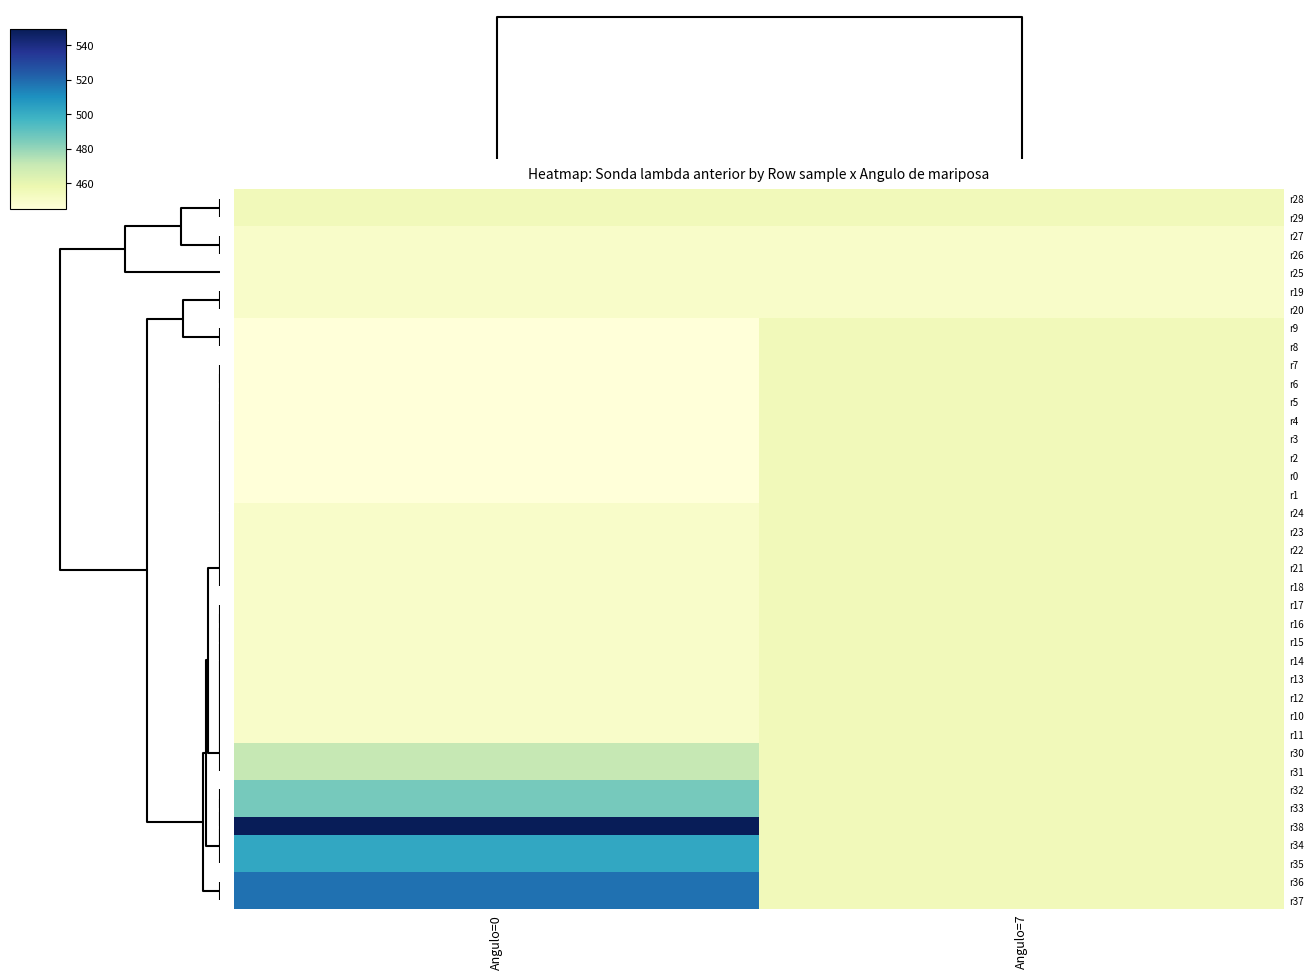

Reading left to right, transcribe all the data shown in this chart.

r28: Angulo=0=455	Angulo=7=455
r29: Angulo=0=455	Angulo=7=455
r27: Angulo=0=450	Angulo=7=450
r26: Angulo=0=450	Angulo=7=450
r25: Angulo=0=450	Angulo=7=450
r19: Angulo=0=450	Angulo=7=450
r20: Angulo=0=450	Angulo=7=450
r9: Angulo=0=445	Angulo=7=455
r8: Angulo=0=445	Angulo=7=455
r7: Angulo=0=445	Angulo=7=455
r6: Angulo=0=445	Angulo=7=455
r5: Angulo=0=445	Angulo=7=455
r4: Angulo=0=445	Angulo=7=455
r3: Angulo=0=445	Angulo=7=455
r2: Angulo=0=445	Angulo=7=455
r0: Angulo=0=445	Angulo=7=455
r1: Angulo=0=445	Angulo=7=455
r24: Angulo=0=450	Angulo=7=455
r23: Angulo=0=450	Angulo=7=455
r22: Angulo=0=450	Angulo=7=455
r21: Angulo=0=450	Angulo=7=455
r18: Angulo=0=450	Angulo=7=455
r17: Angulo=0=450	Angulo=7=455
r16: Angulo=0=450	Angulo=7=455
r15: Angulo=0=450	Angulo=7=455
r14: Angulo=0=450	Angulo=7=455
r13: Angulo=0=450	Angulo=7=455
r12: Angulo=0=450	Angulo=7=455
r10: Angulo=0=450	Angulo=7=455
r11: Angulo=0=450	Angulo=7=455
r30: Angulo=0=471	Angulo=7=455
r31: Angulo=0=471	Angulo=7=455
r32: Angulo=0=486	Angulo=7=455
r33: Angulo=0=486	Angulo=7=455
r38: Angulo=0=549	Angulo=7=455
r34: Angulo=0=502	Angulo=7=455
r35: Angulo=0=502	Angulo=7=455
r36: Angulo=0=518	Angulo=7=455
r37: Angulo=0=518	Angulo=7=455